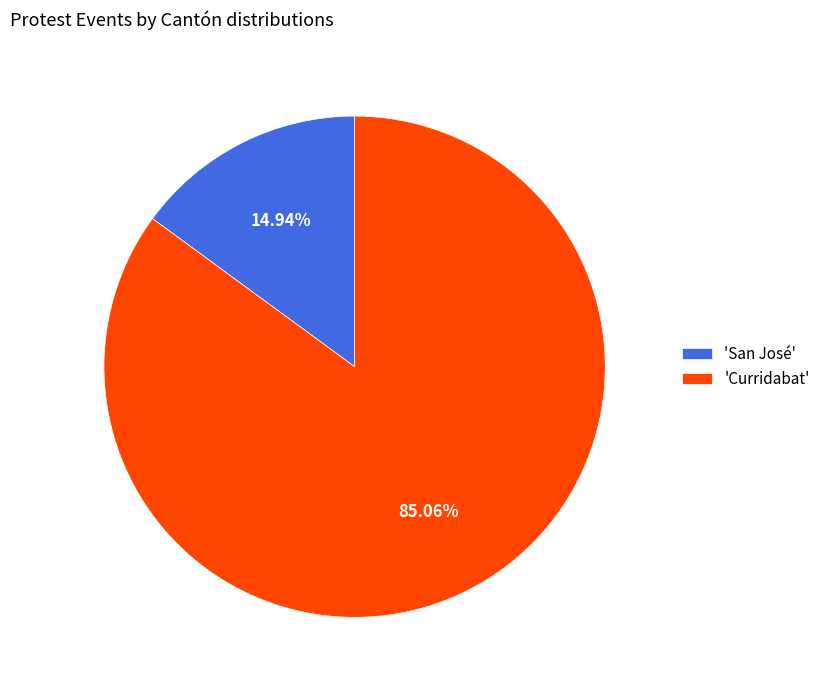

Do 'Curridabat' and 'San José' together represent more than half of the pie?

Yes